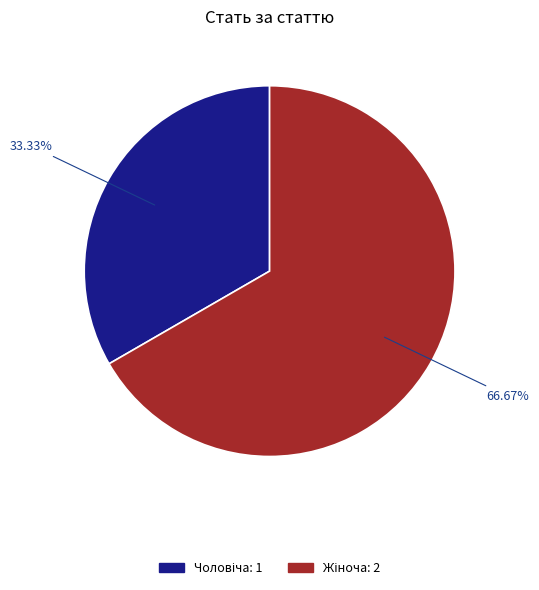

Does any single category account for the majority?

Yes